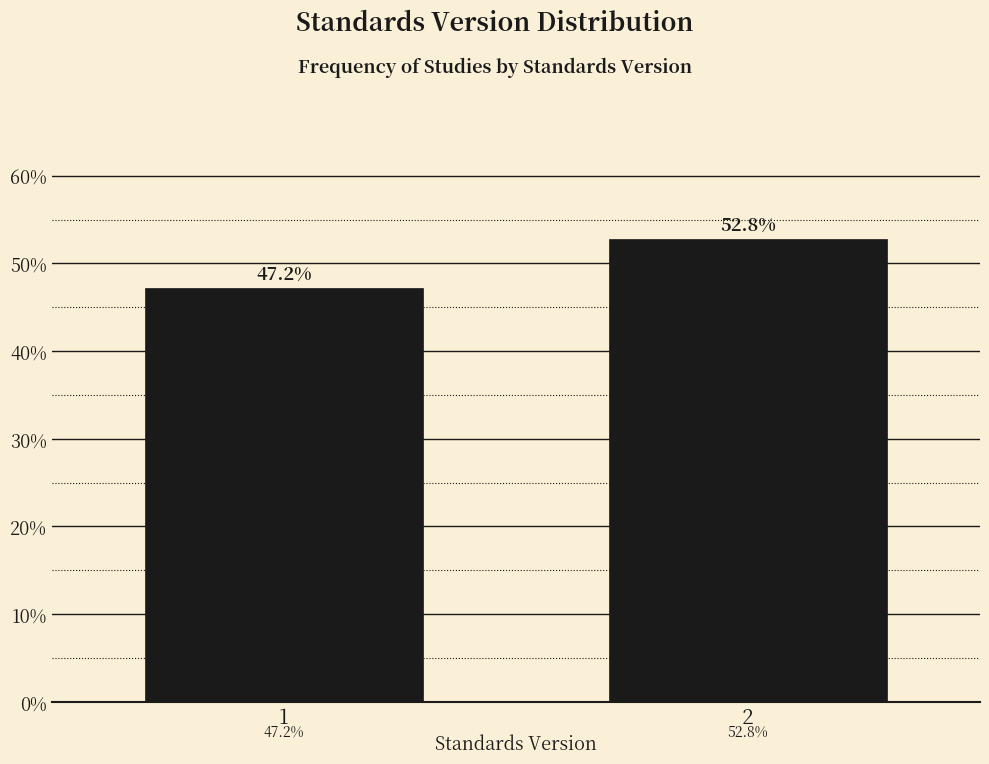

Reading right to left, transcribe all the data shown in this chart.

2=52.8	1=47.2